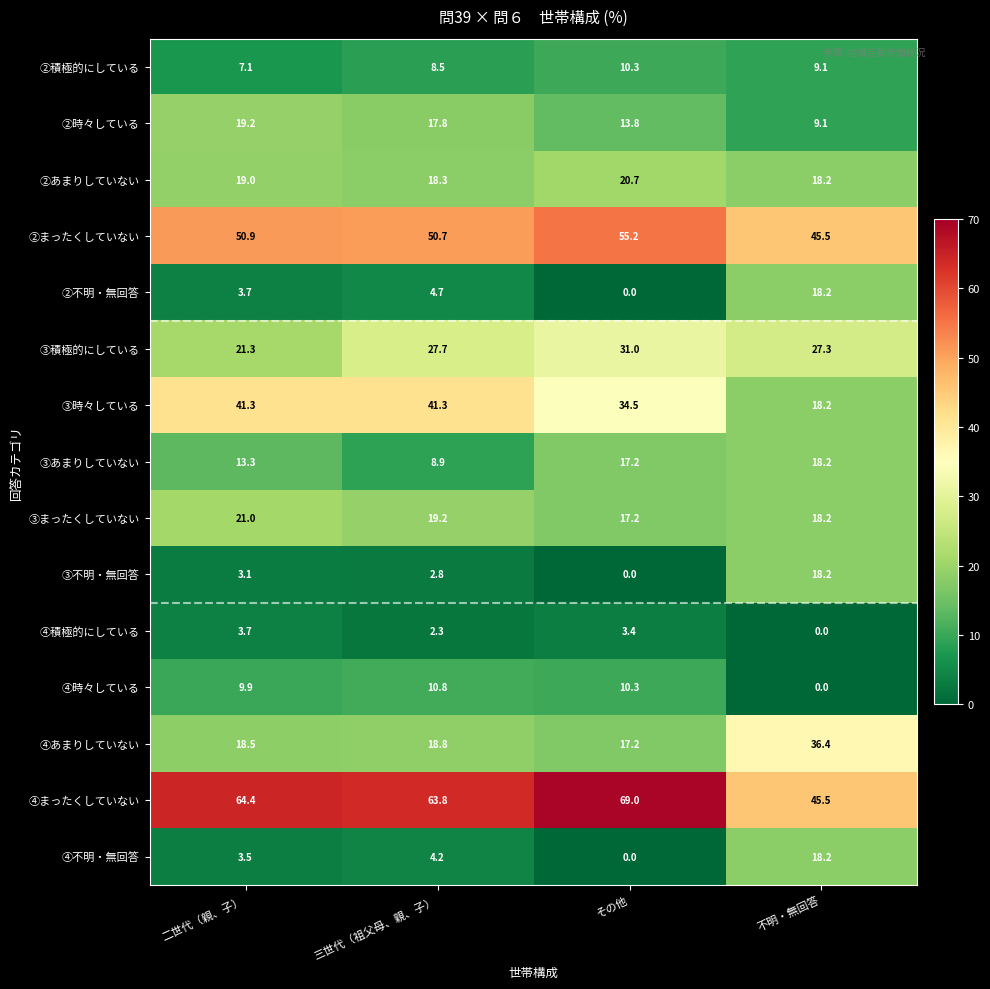

List the labels in order of ③まったくしていない value, smallest first.

その他, 不明・無回答, 三世代（祖父母、親、子）, 二世代（親、子）